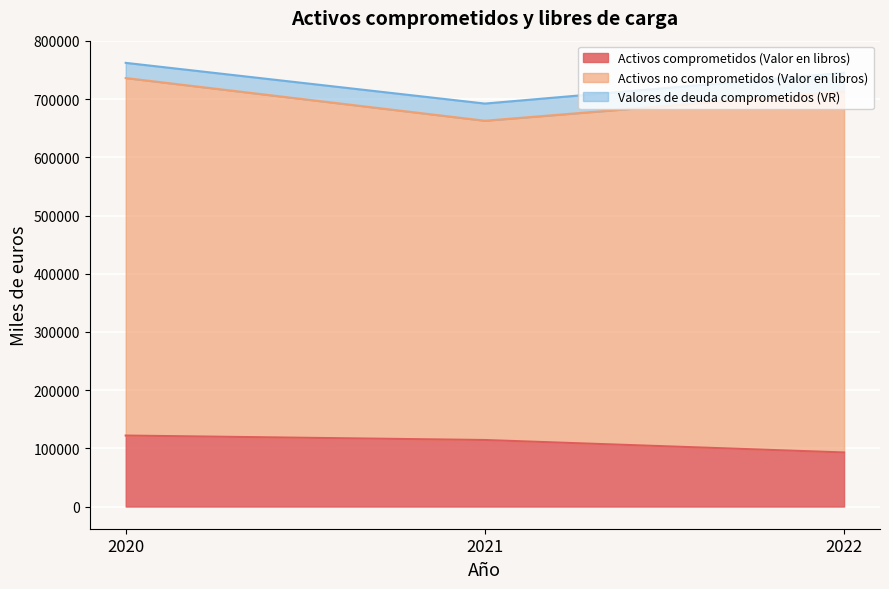

What is the value of the Valores de deuda comprometidos (VR) point at the 2nd from the left?

29527